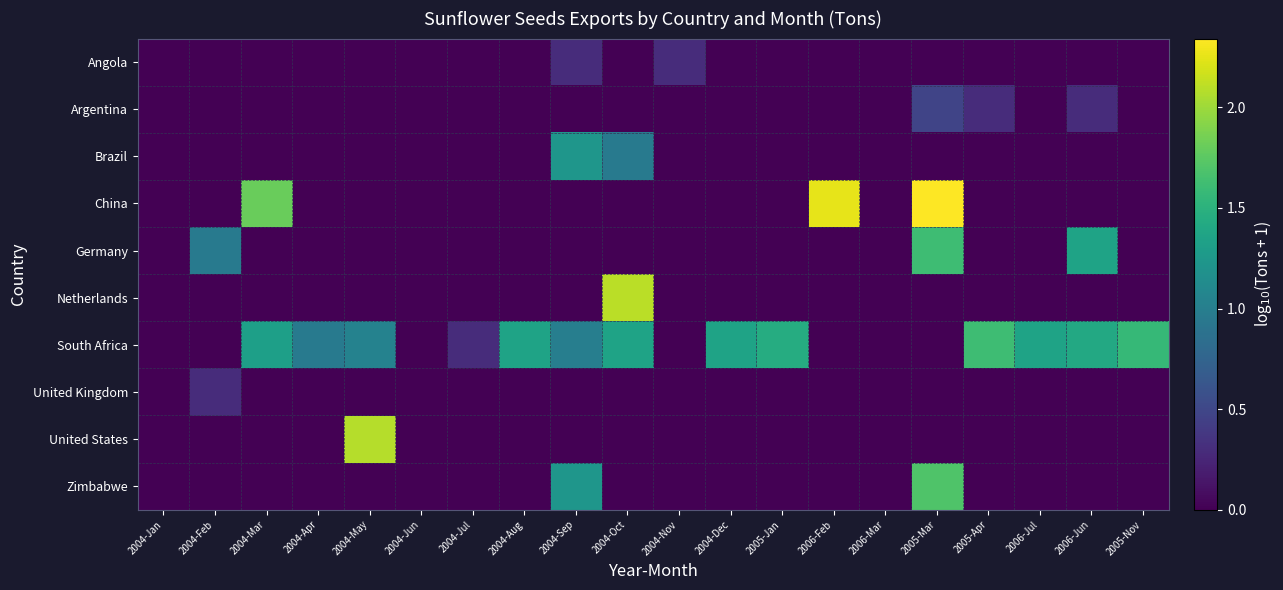

At how many categories does at least one series exceed 0?

17